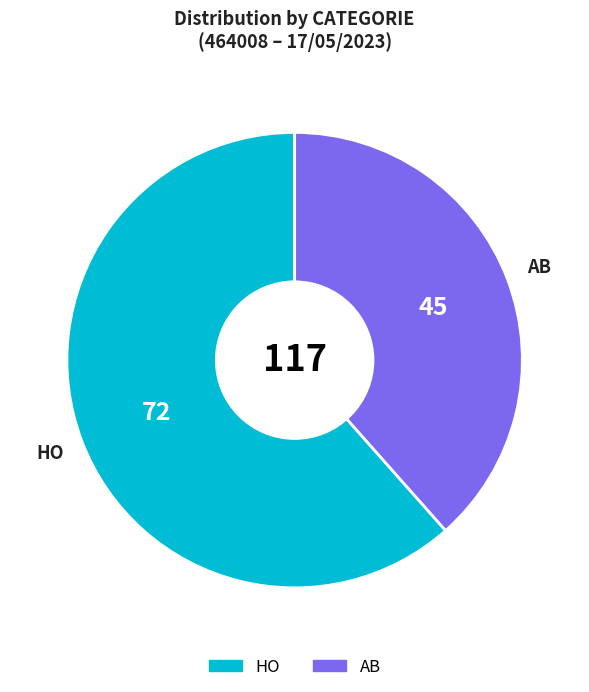

Is HO the majority of the pie?

Yes